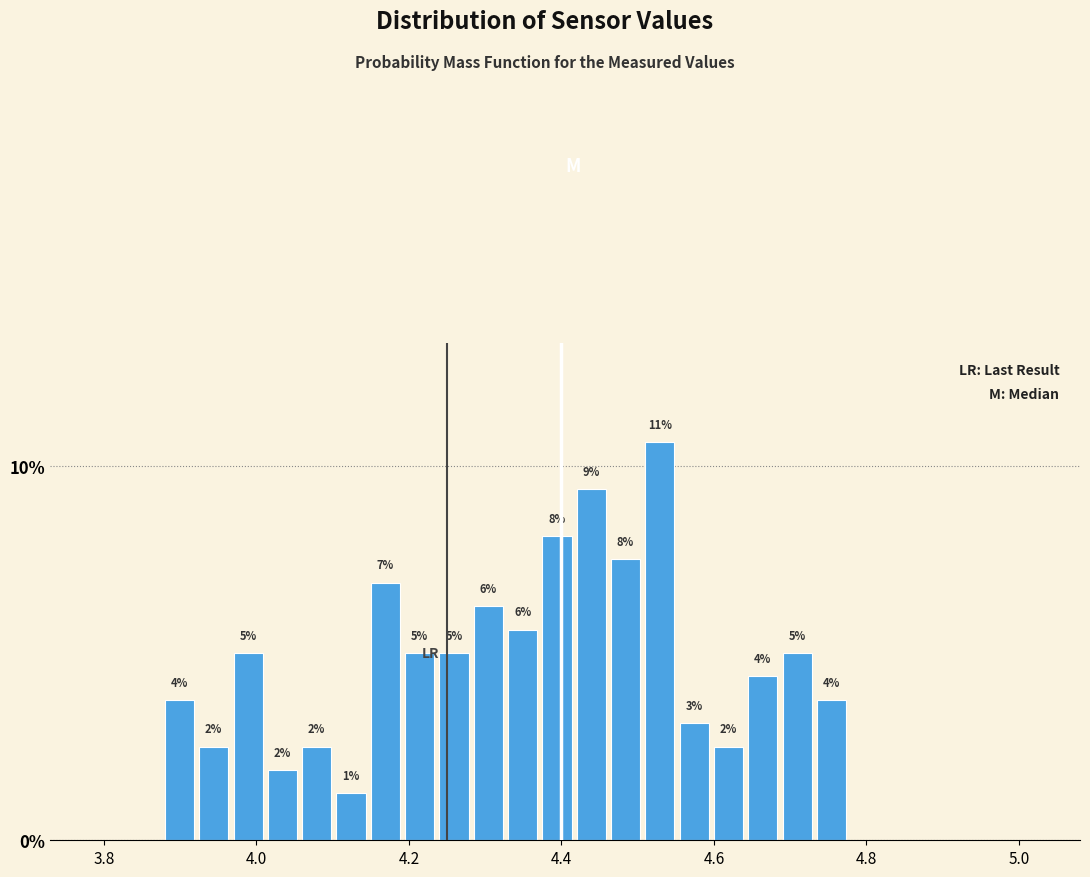

Around what value on the x-axis is the tallest bar? Give the approximate position of its centre, as read against the axis.

4.52